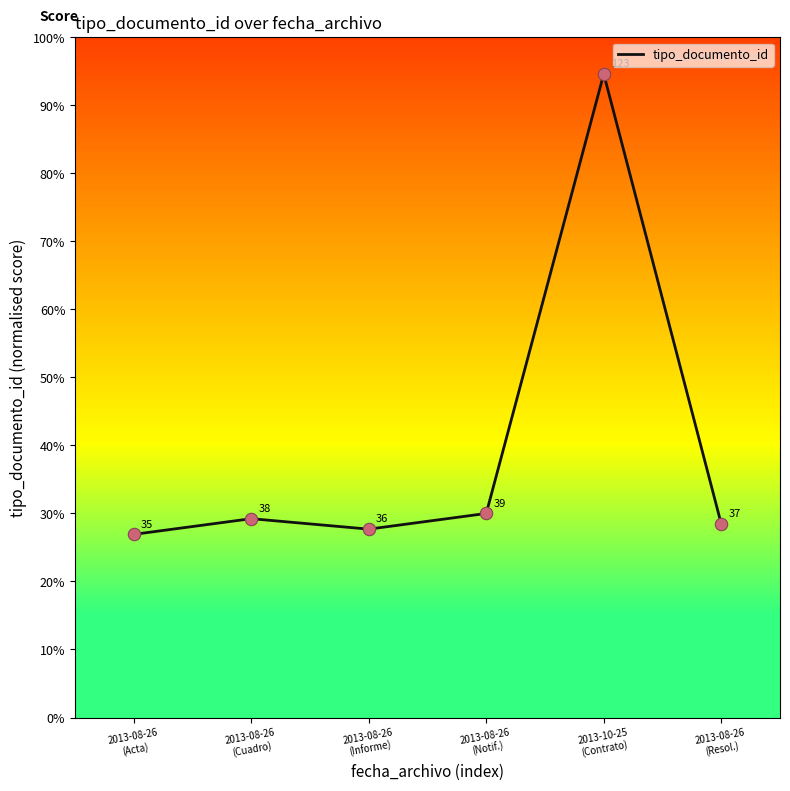

What is the ratio of the value at 2013-10-25
(Contrato) to the value at 2013-08-26
(Informe)?

3.4